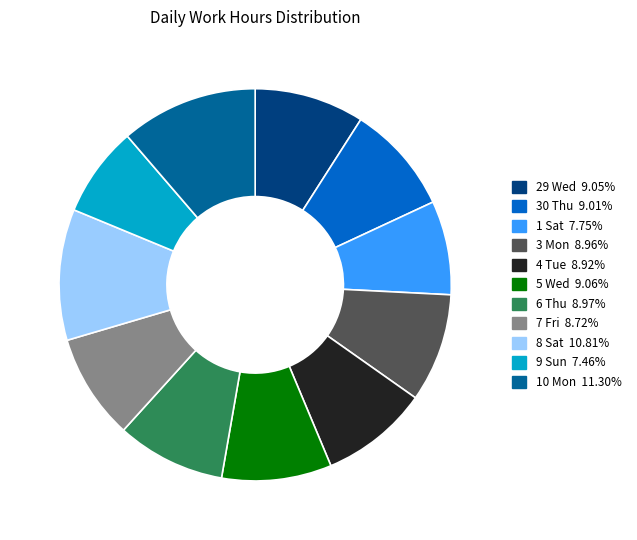

Is there a majority slice in this chart?

No